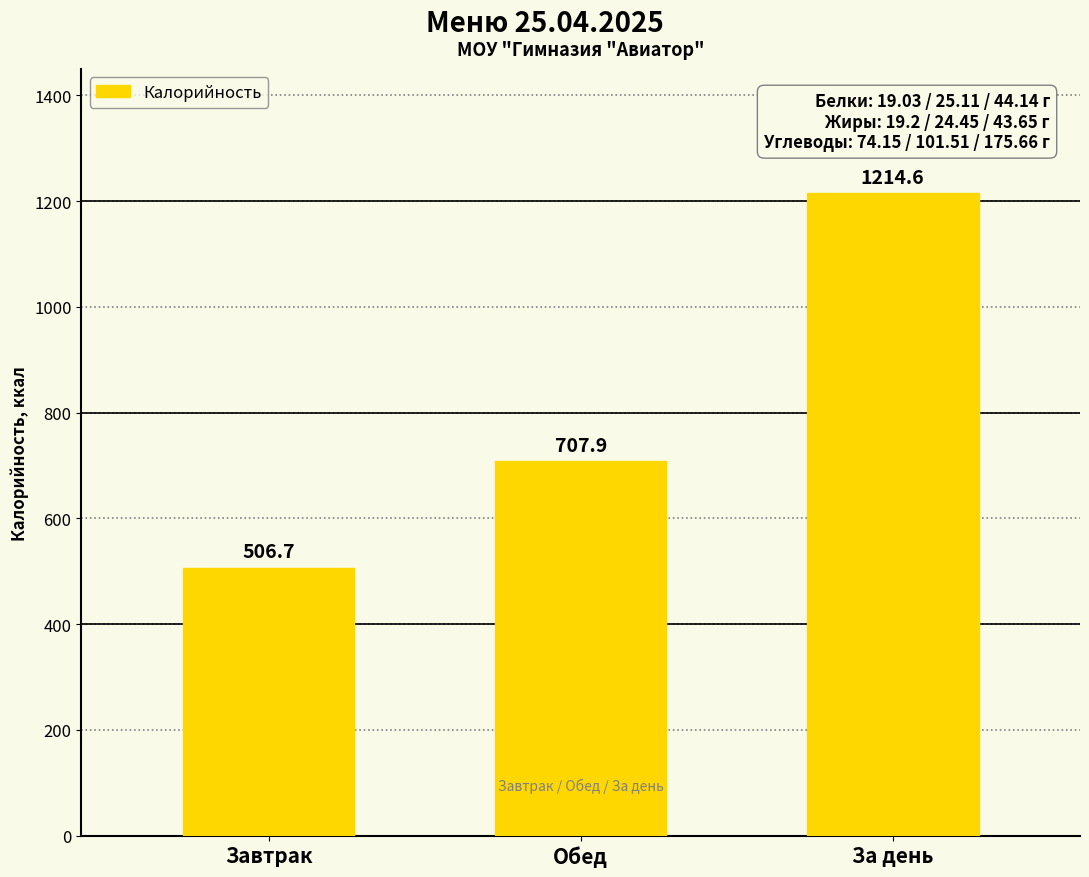

At which category does the chart reach its peak across all series?

За день